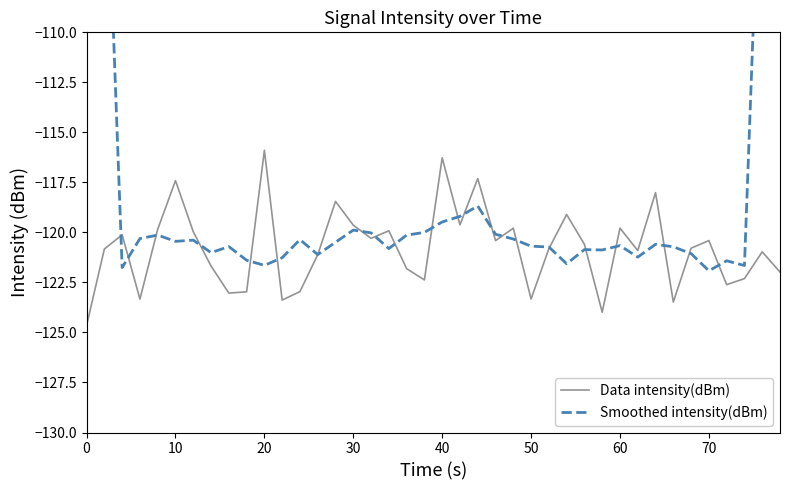

At which label does Data intensity(dBm) reach its peak?

20